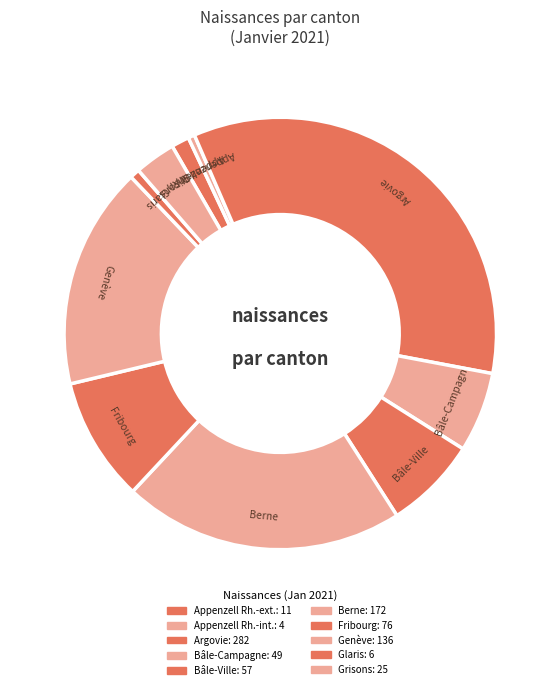

How many segments does this pie chart have?

10